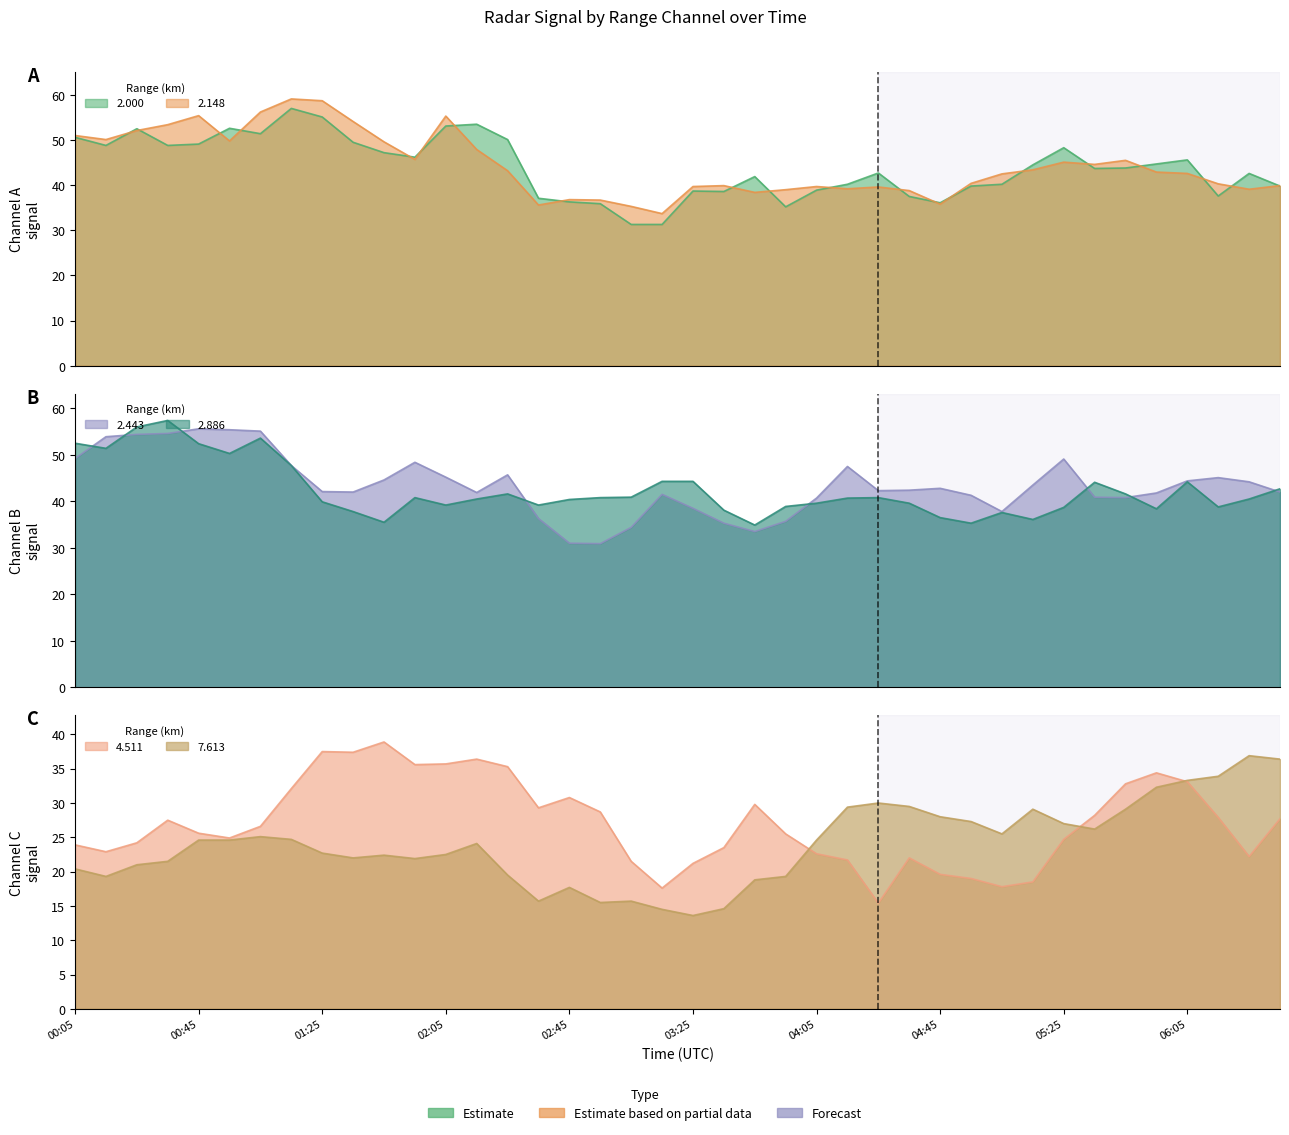

How many interior local valleys does the 2.148 series have?

10